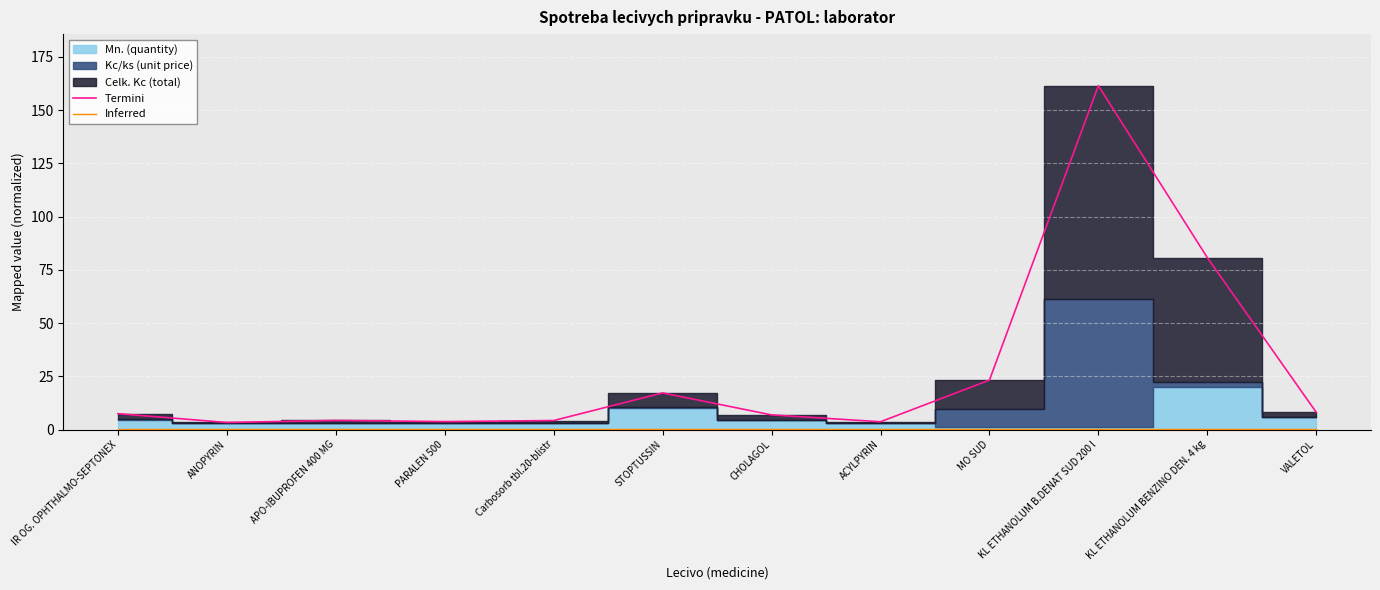

List the labels in order of Inferred value, smallest first.

IR OG. OPHTHALMO-SEPTONEX, ANOPYRIN, APO-IBUPROFEN 400 MG, PARALEN 500, Carbosorb tbl.20-blistr, STOPTUSSIN, CHOLAGOL, ACYLPYRIN, MO SUD, KL ETHANOLUM B.DENAT SUD 200 l, KL ETHANOLUM BENZINO DEN. 4 kg, VALETOL